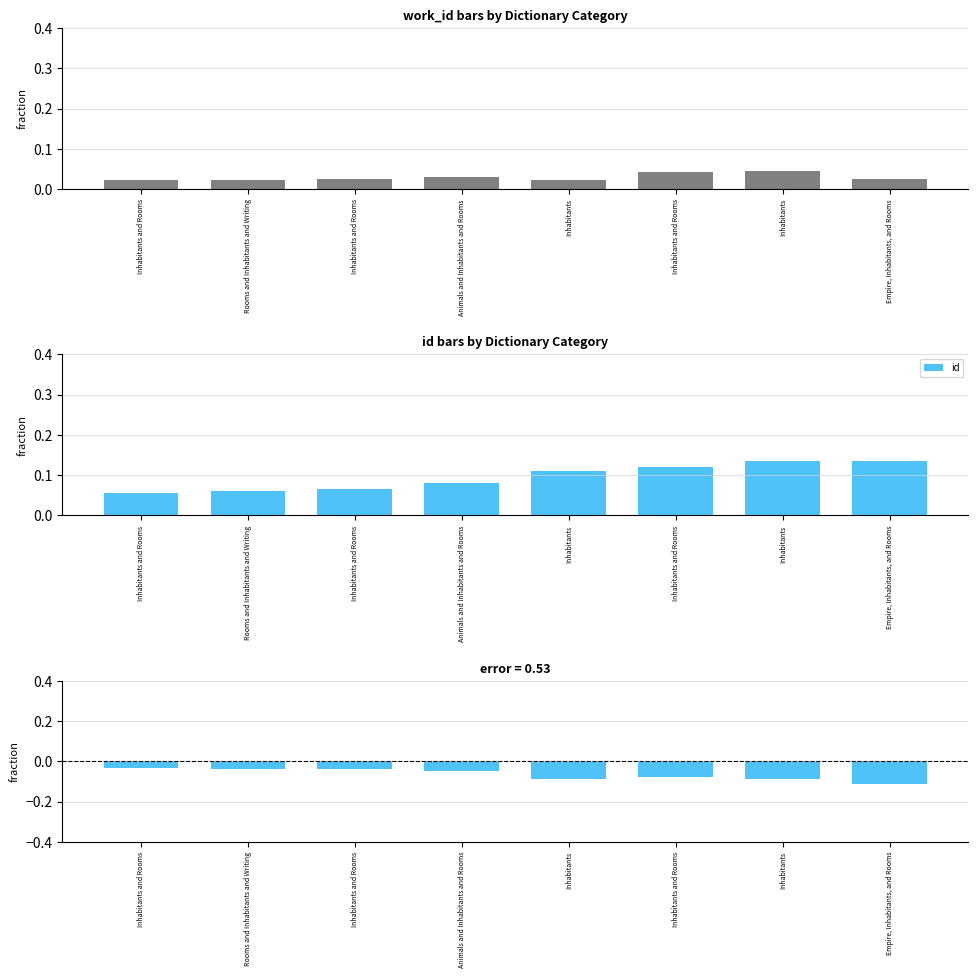

What is the difference between the second highest and second lowest values in the work_id - id series?

0.1